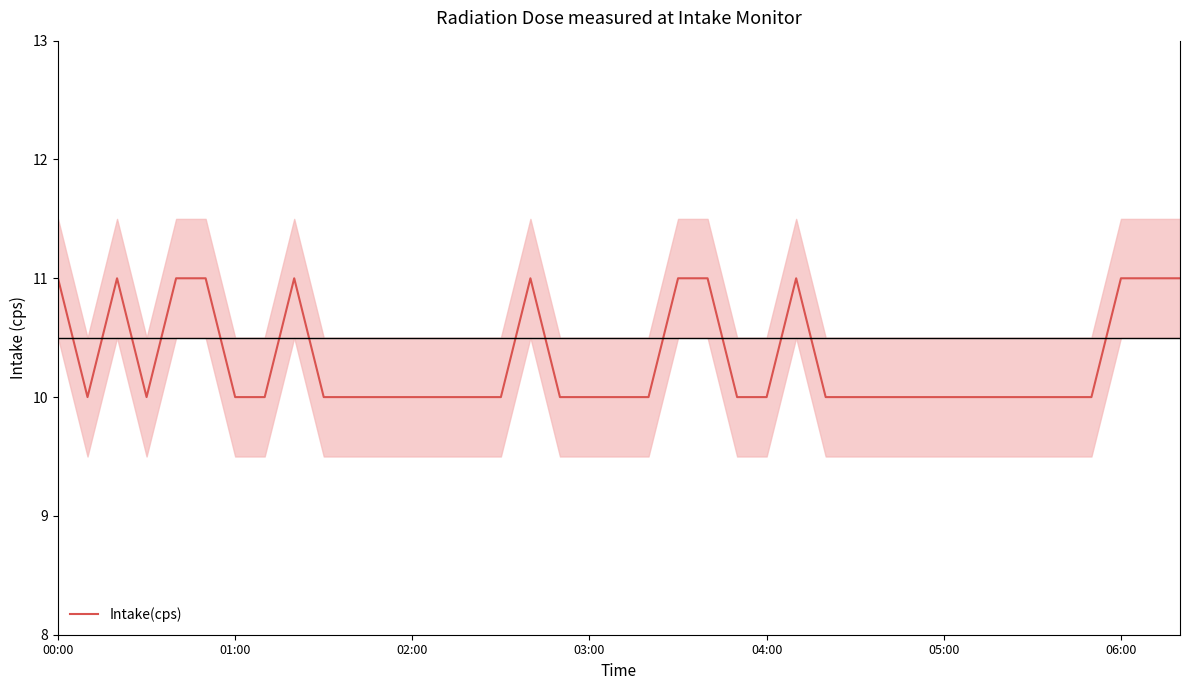

What is the highest value of the Intake(cps) series?

11